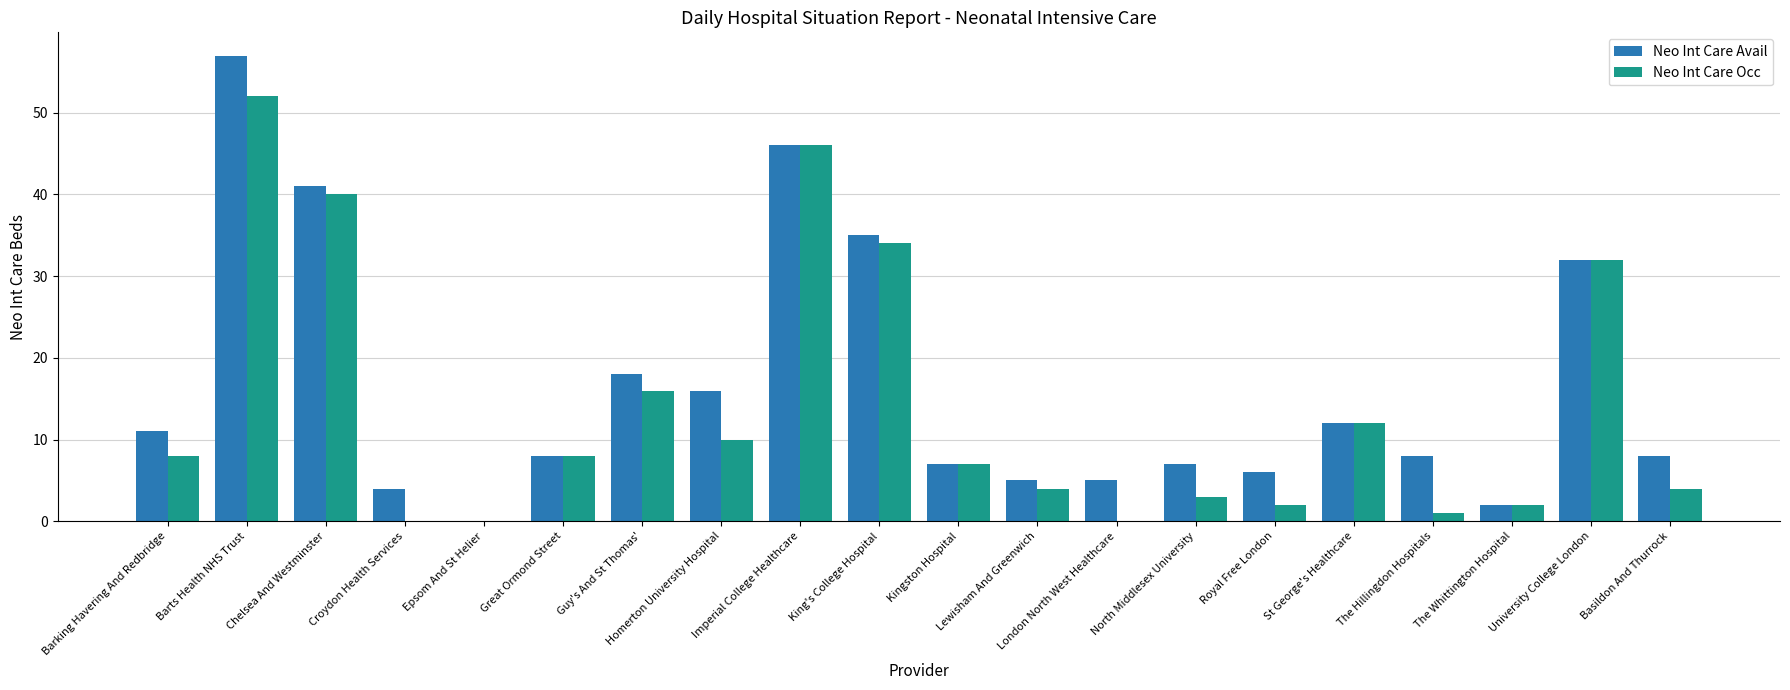

Which series has the largest range (max minus min)?

Neo Int Care Avail